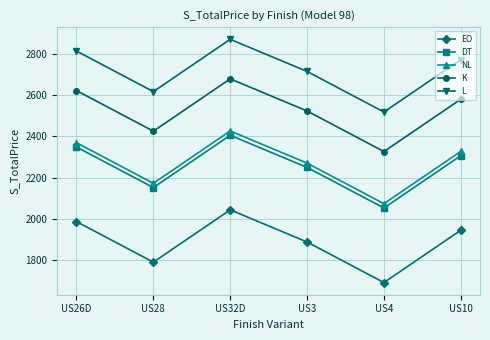

What is the sum of the DT values at US10 and US3?

4555